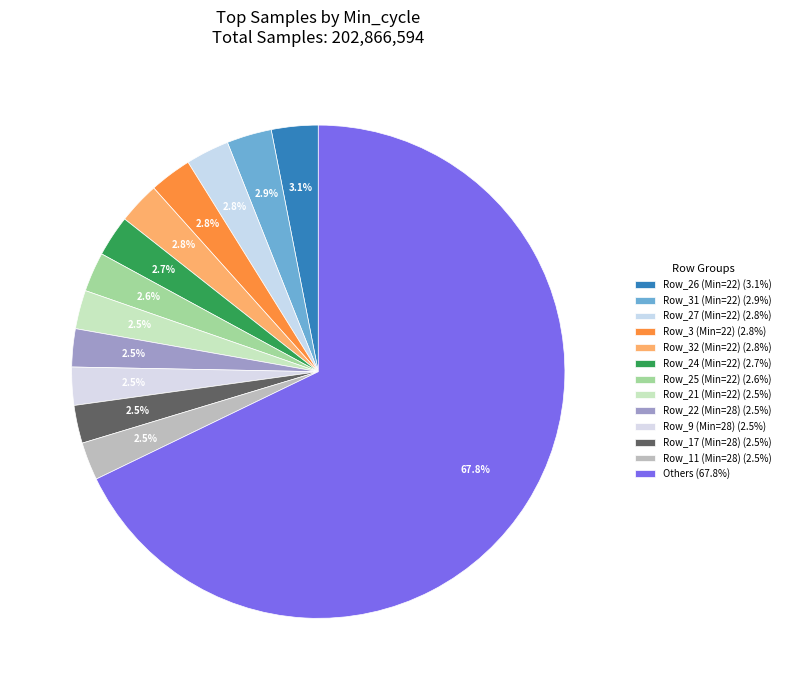

How many slices are in this pie chart?

13